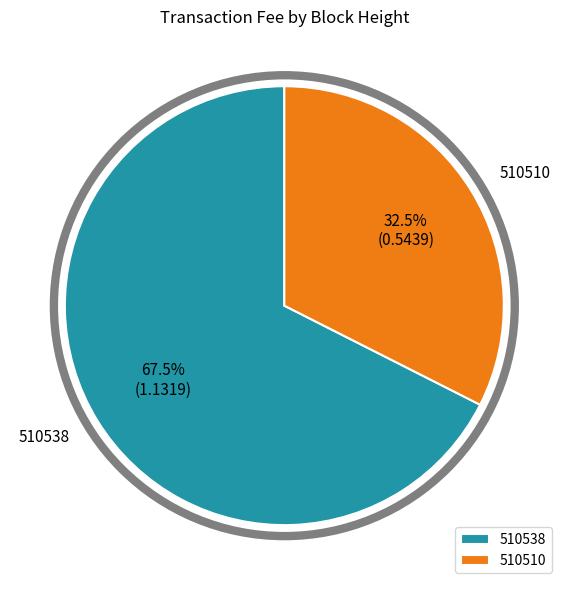

Between 510510 and 510538, which is larger?

510538